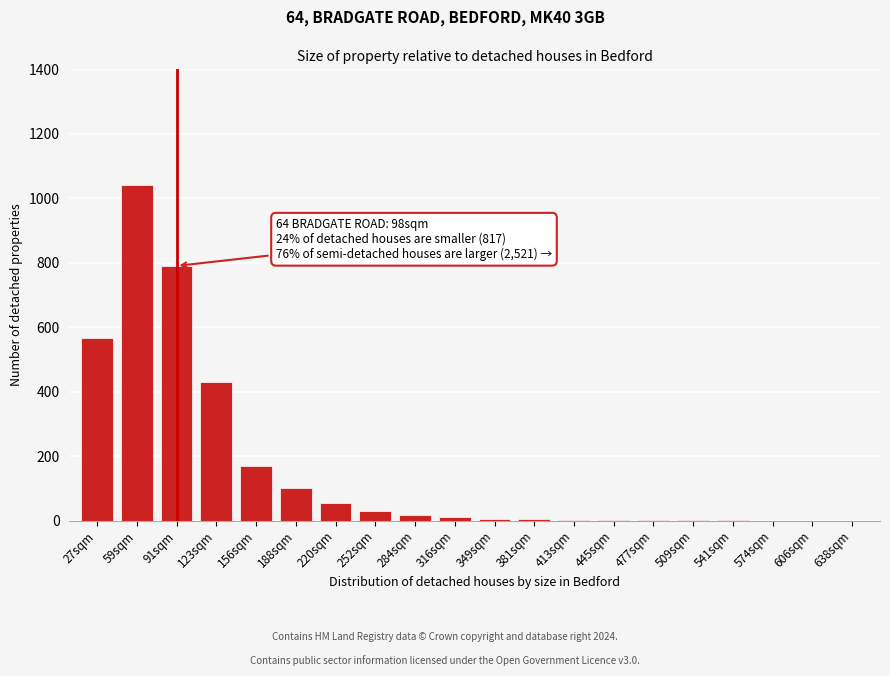

What is the sum of all values?

3226